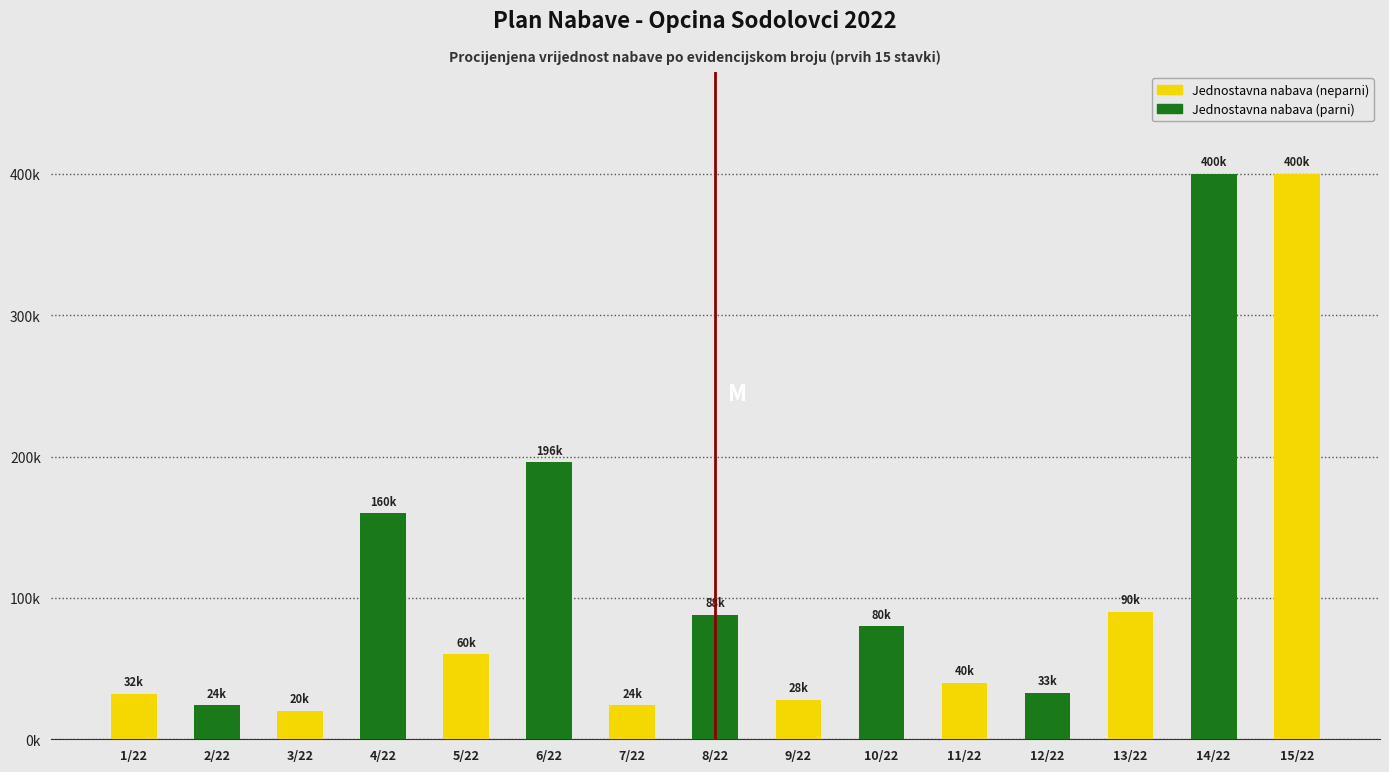

What is the label of the 10th bar from the right?

6/22